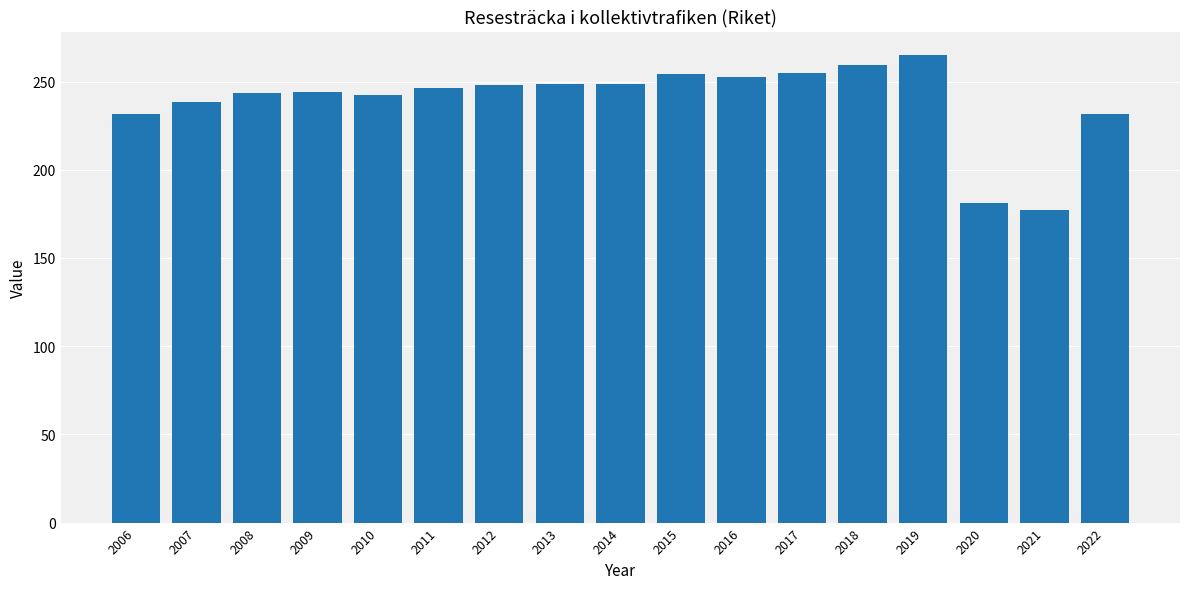

What is the difference between the second highest and second lowest values?

77.9